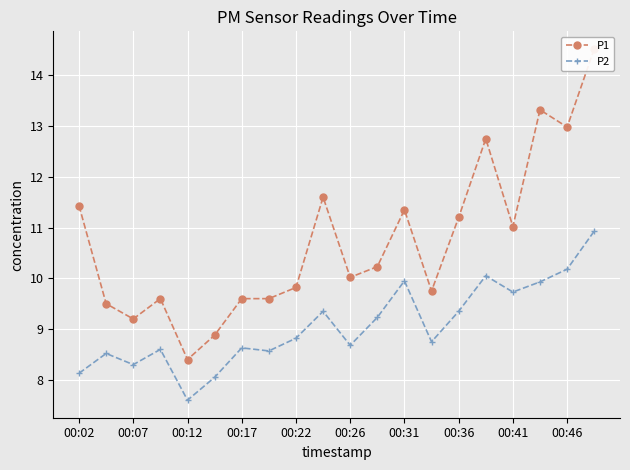

List the series in order of their peak value, lowest first.

P2, P1